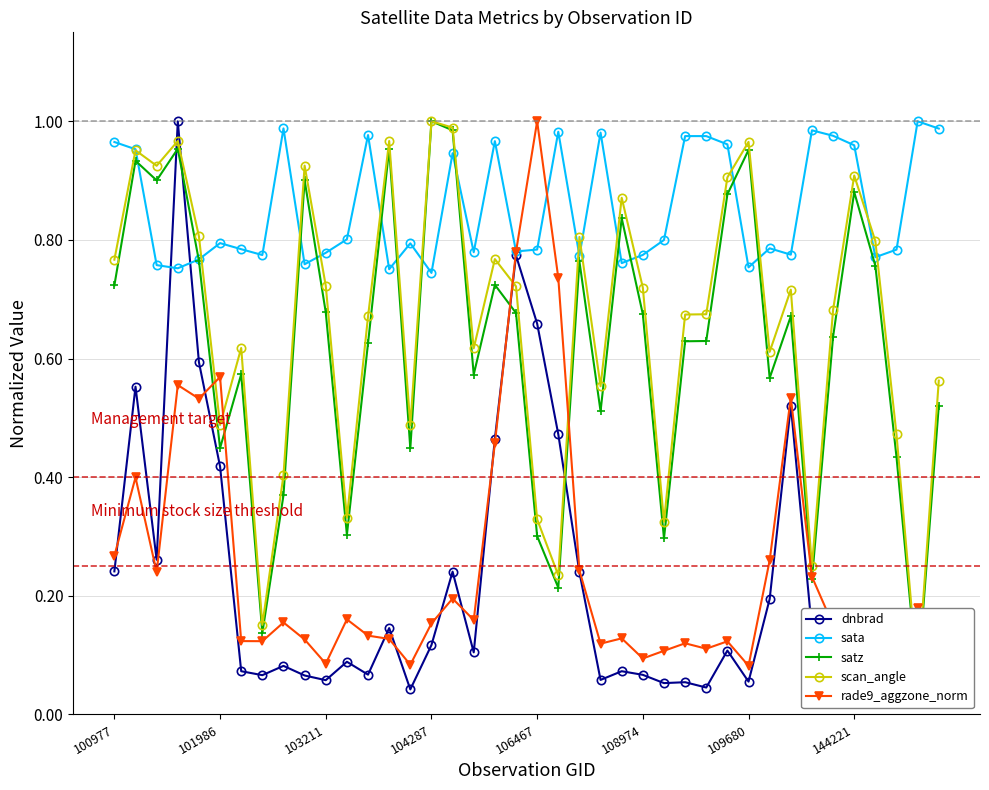

What are all the series names shown in the legend?

dnbrad, sata, satz, scan_angle, rade9_aggzone_norm